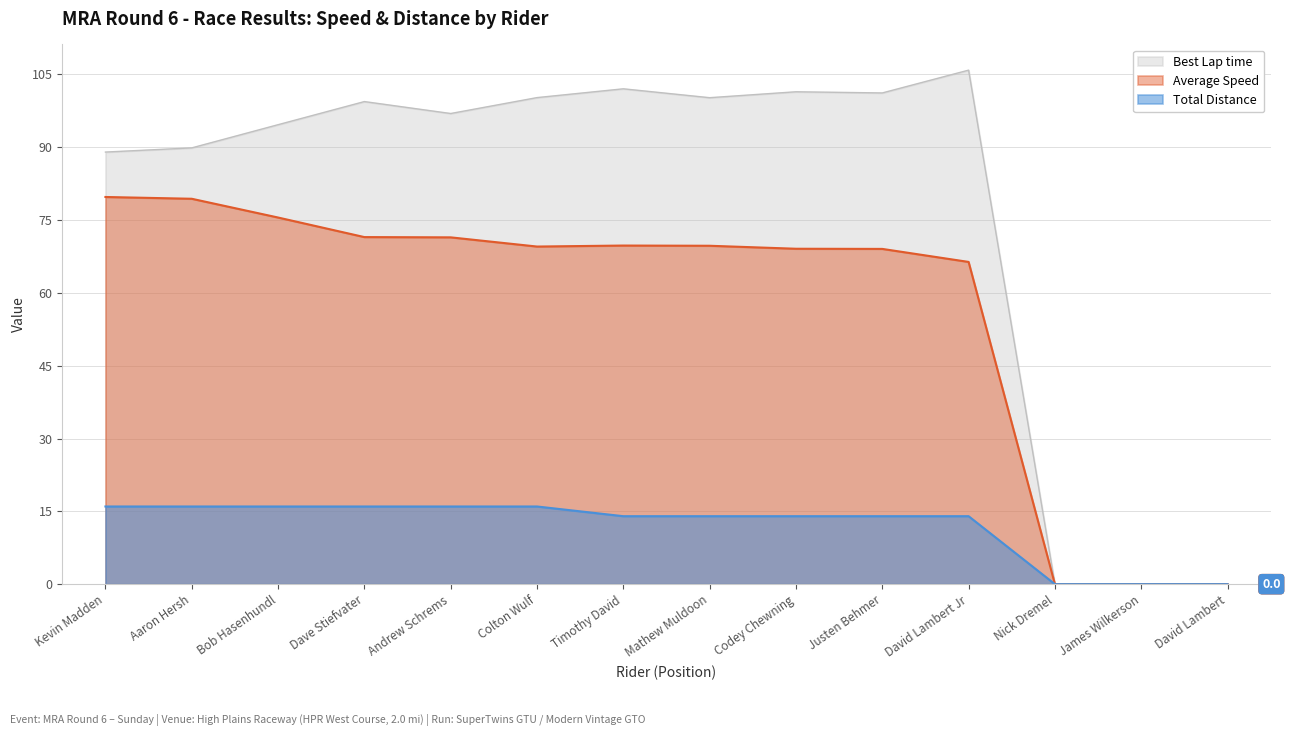

How many lines are shown in the chart?

3